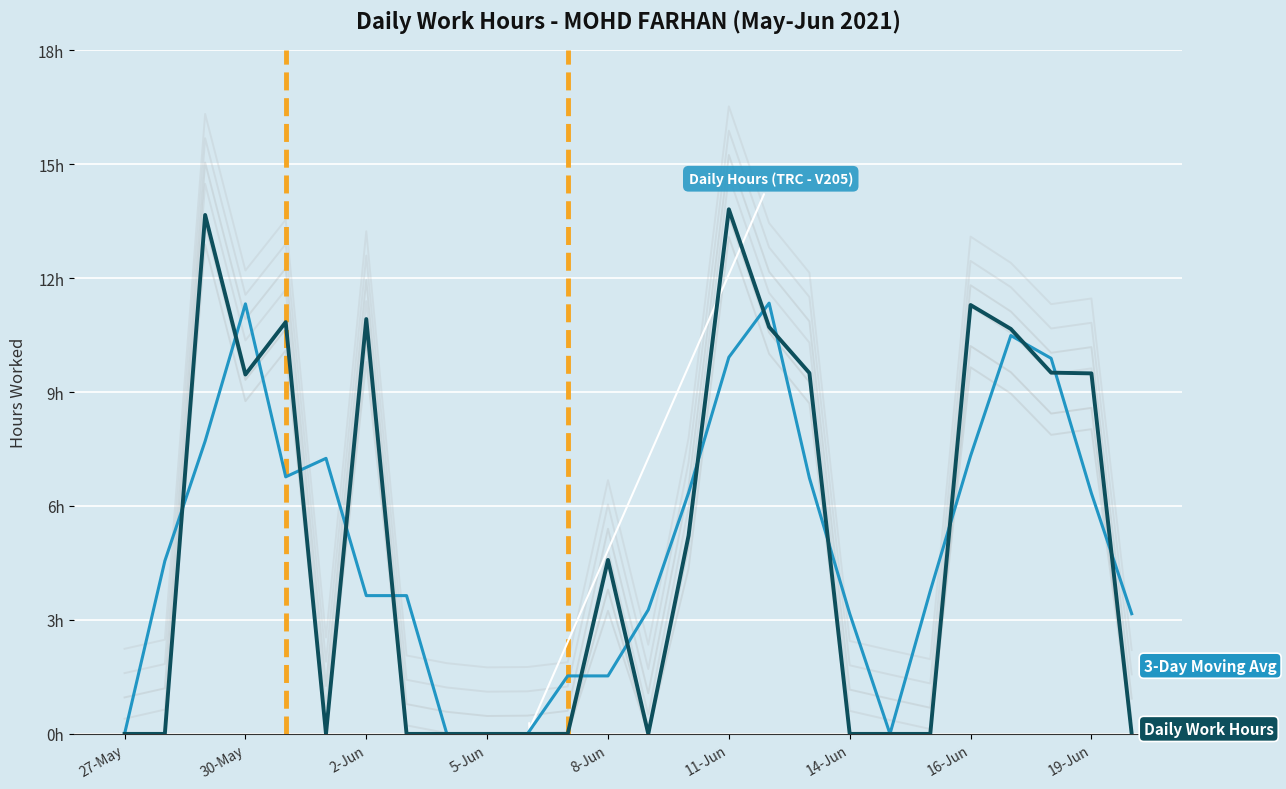

True or false: Daily Work Hours has more than 0 points higher than both neighbors.

True